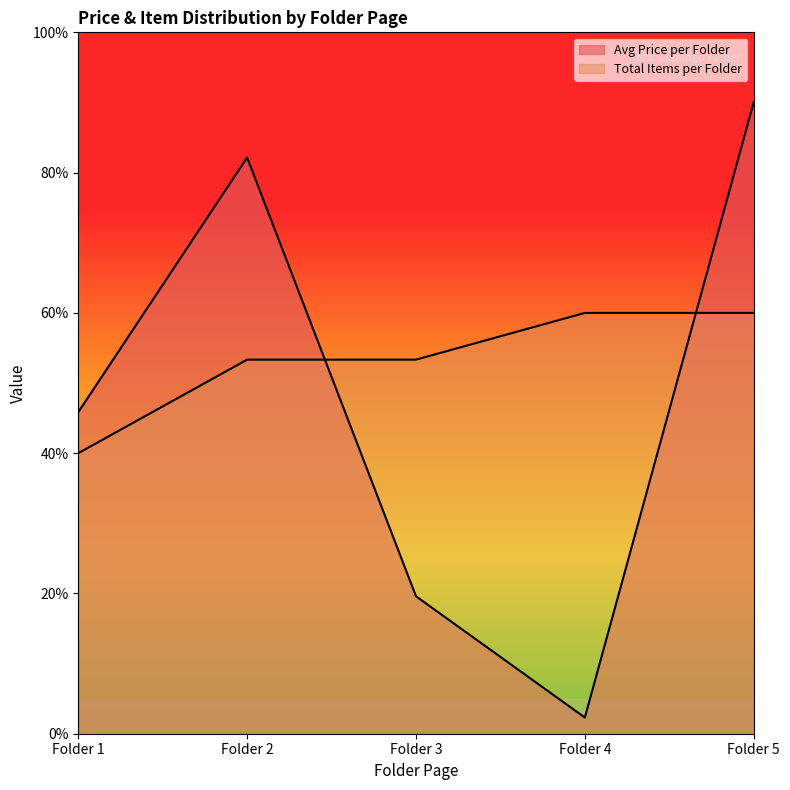

Reading left to right, list all the values displayed in this chart.

Avg Price per Folder: Folder 1=45.9	Folder 2=82.1	Folder 3=19.6	Folder 4=2.3	Folder 5=90.0
Total Items per Folder: Folder 1=40.0	Folder 2=53.3	Folder 3=53.3	Folder 4=60.0	Folder 5=60.0